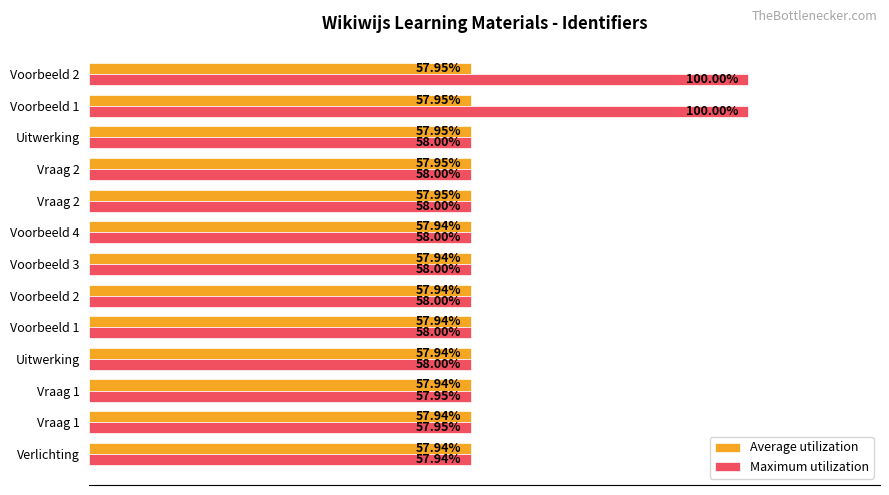

Which series has the largest total across all categories?

Maximum utilization